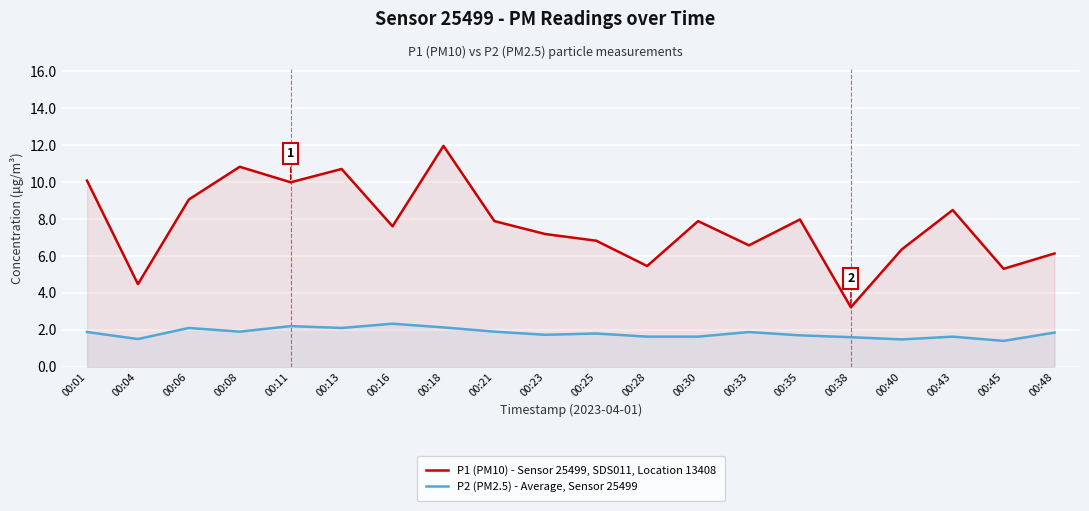

Reading left to right, extract all data points from this chart.

P1 (PM10) - Sensor 25499, SDS011, Location 13408: 10.1	4.5	9.1	10.8	10.0	10.7	7.6	11.9	7.9	7.2	6.8	5.5	7.9	6.6	8.0	3.2	6.3	8.5	5.3	6.1
P2 (PM2.5) - Average, Sensor 25499: 1.9	1.5	2.1	1.9	2.2	2.1	2.3	2.1	1.9	1.7	1.8	1.6	1.6	1.9	1.7	1.6	1.5	1.6	1.4	1.9